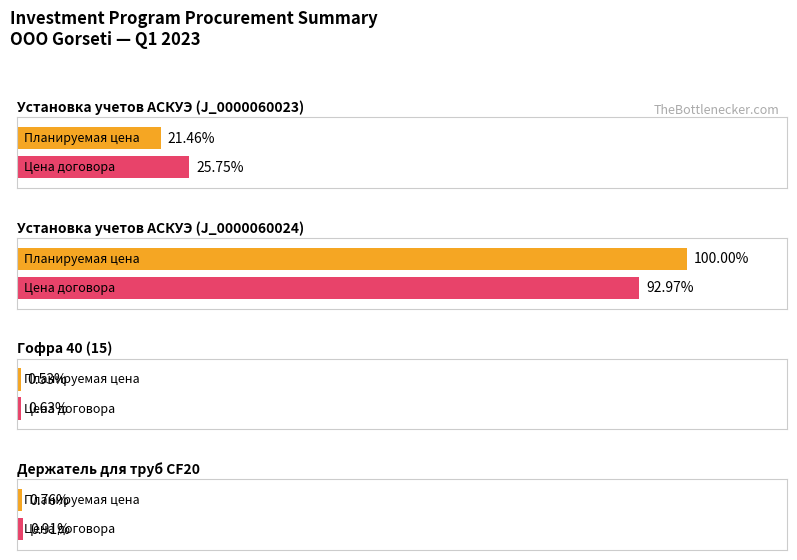

Where is Планируемая (предельная) цена закупки nearest to the value 357375?

Установка учетов АСКУЭ (J_0000060023)